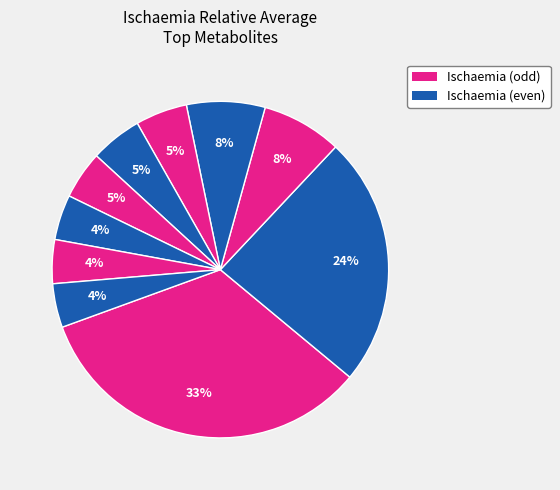

Count the number of slices in the pie.

10